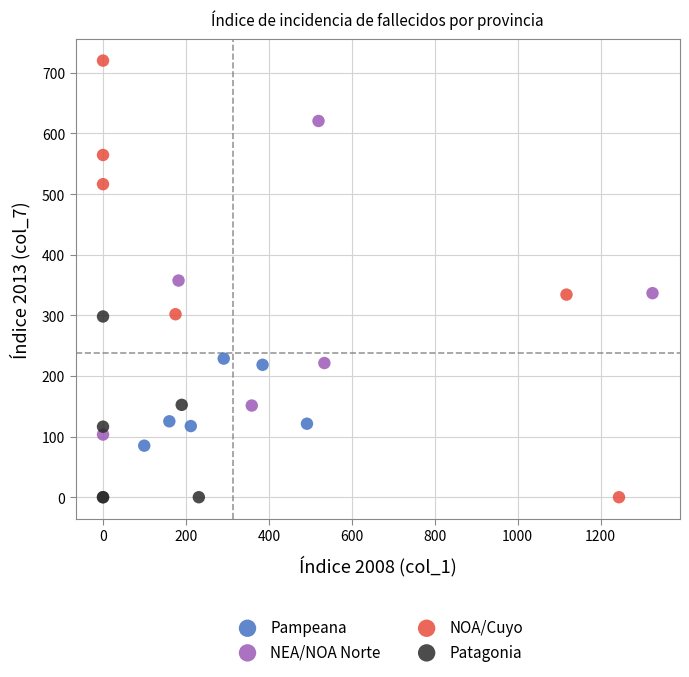

Which series reaches the maximum Y coordinate?

NOA/Cuyo